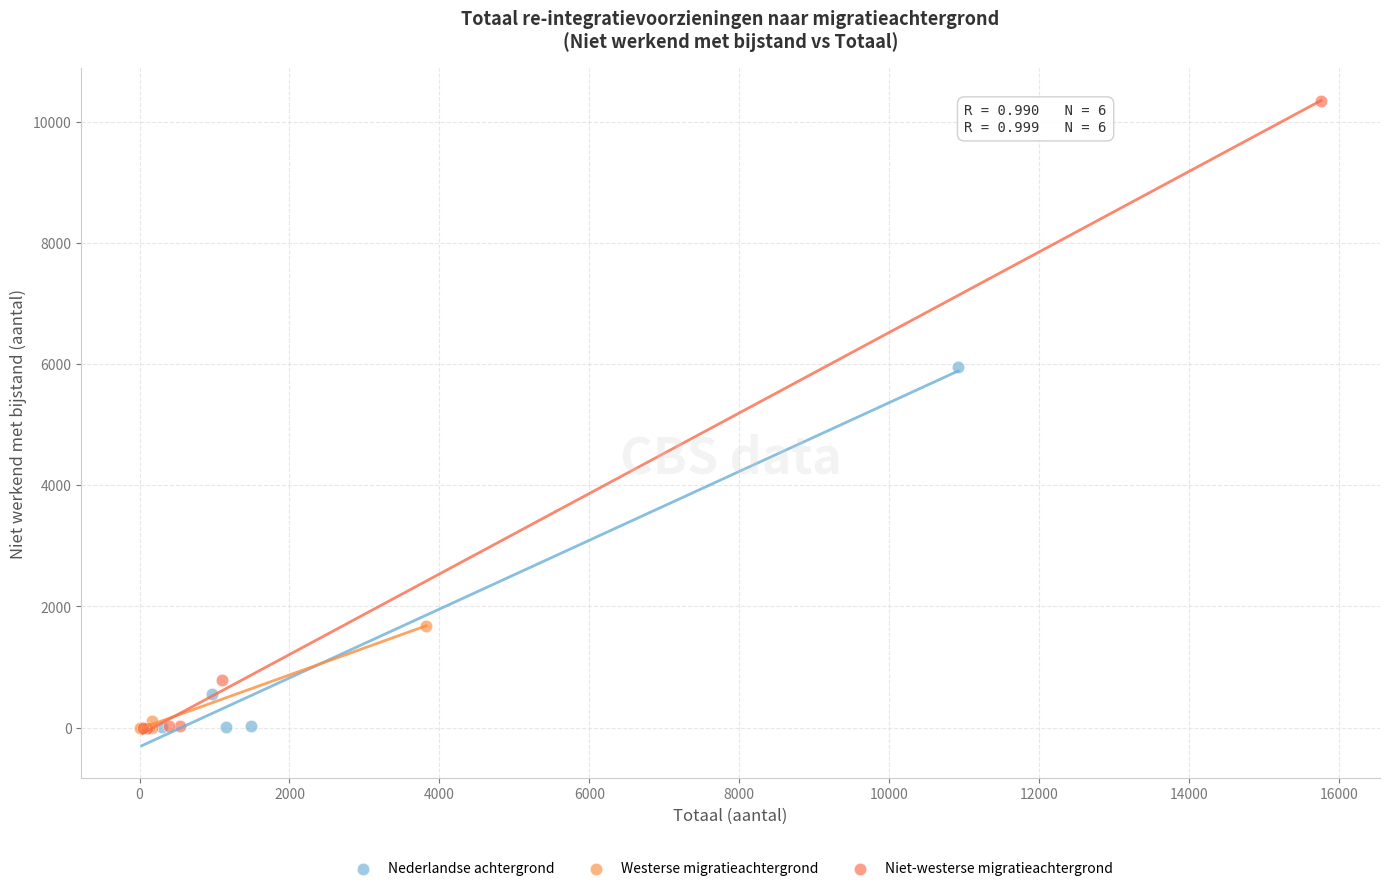

Which series reaches the maximum Y coordinate?

Niet-westerse migratieachtergrond